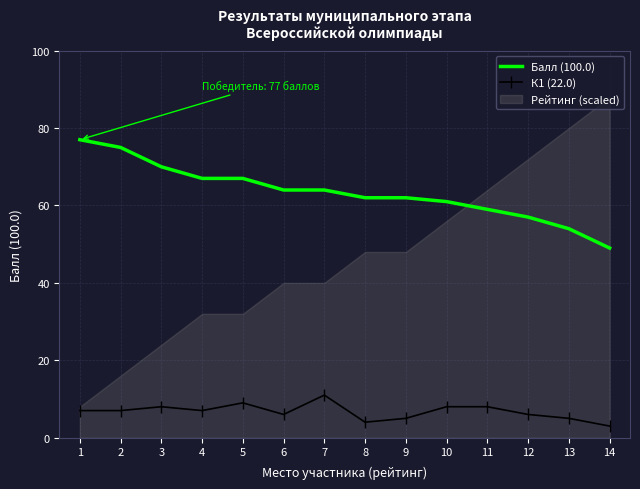

What is the minimum value for Балл (100.0)?

49